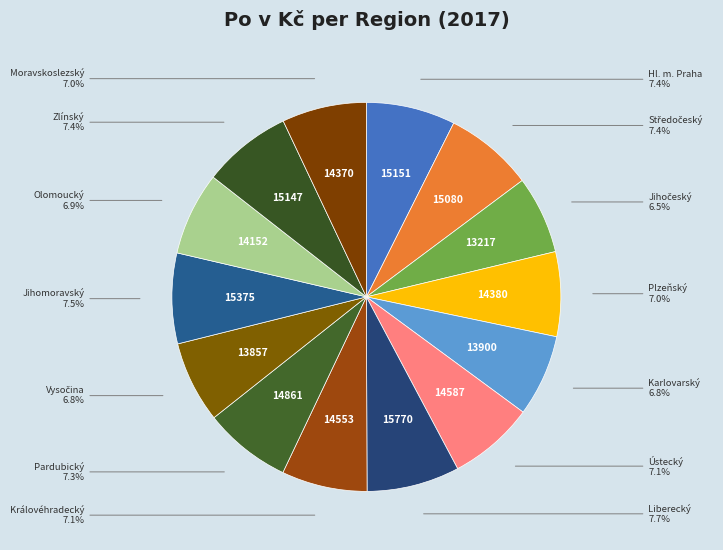

Which category has the biggest portion of the pie?

Liberecký